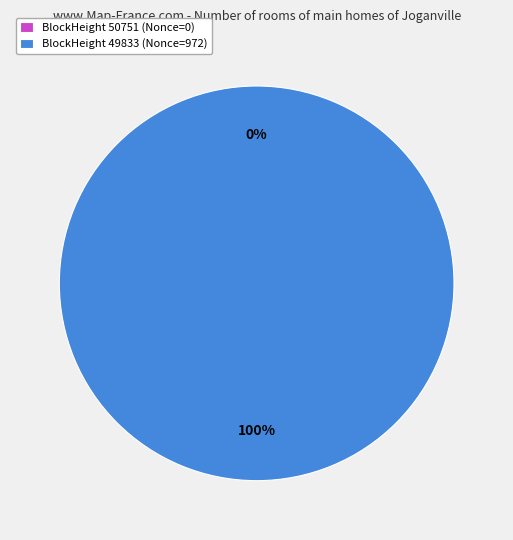

To the nearest percent, what is the difference between the 50751 and 49833 slice percentages?

100%